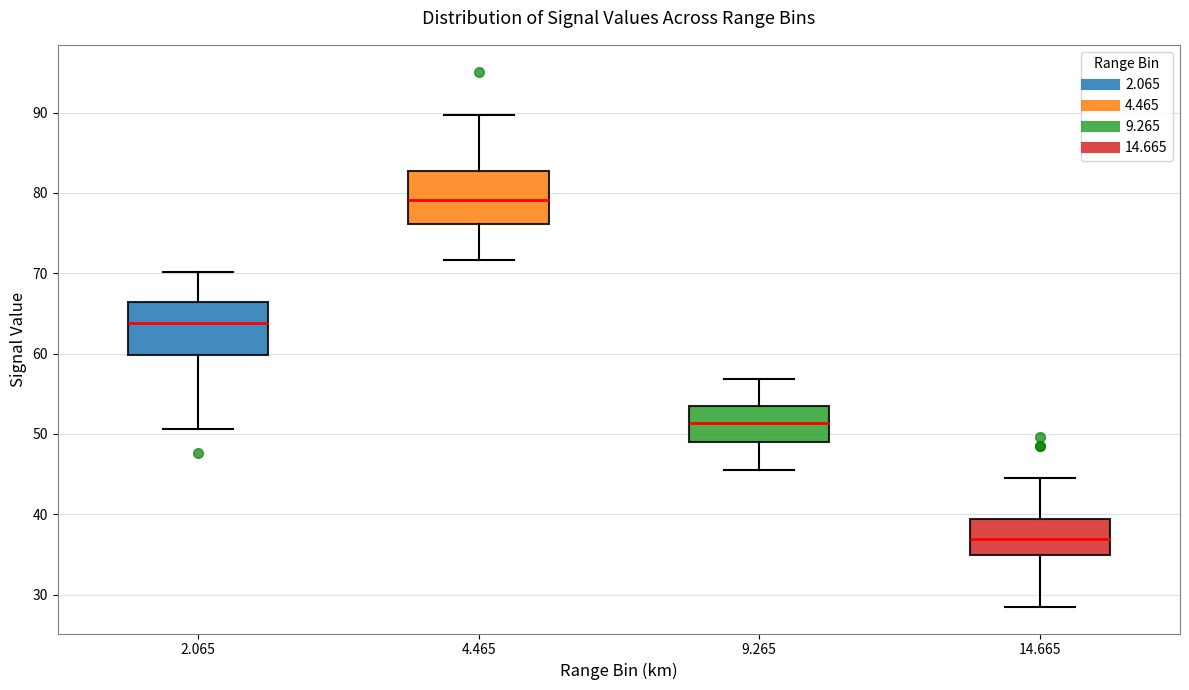

Reading left to right, read every box against the y-axis: the position of its median line, the range the box covers, and the ends of its whiskers. The values are not printed on the chart, so give them approximately, as read against the axis.

2.065: median 64, box 60 to 66, whiskers 51 to 70
4.465: median 79, box 76 to 83, whiskers 72 to 90
9.265: median 51, box 49 to 54, whiskers 46 to 57
14.665: median 37, box 35 to 39, whiskers 29 to 45